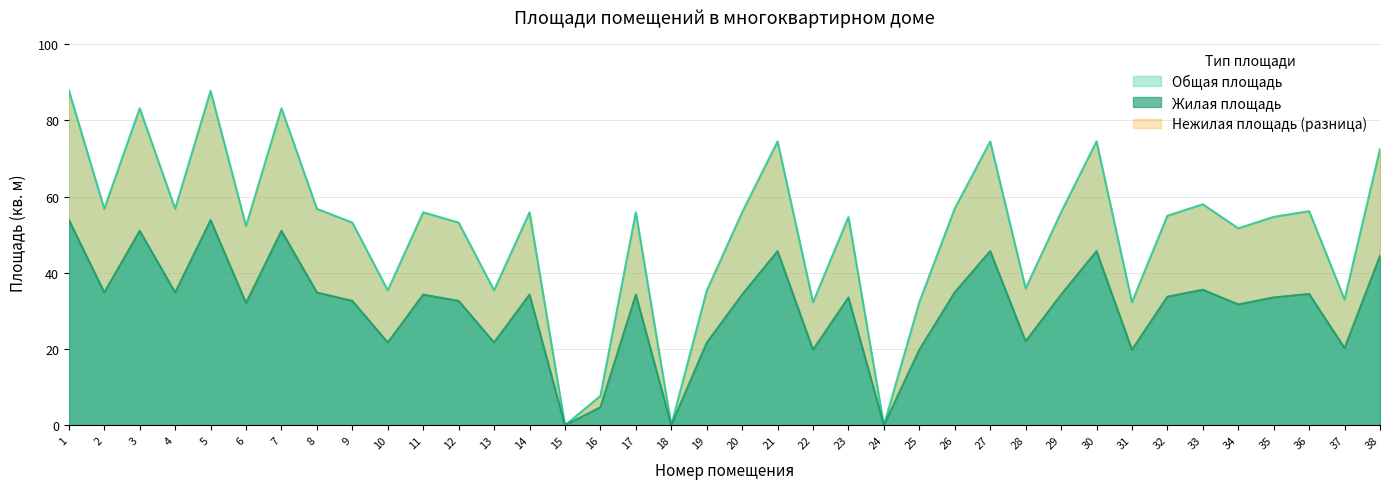

The Общая площадь series shows 108.6 at 3. True or false?

False